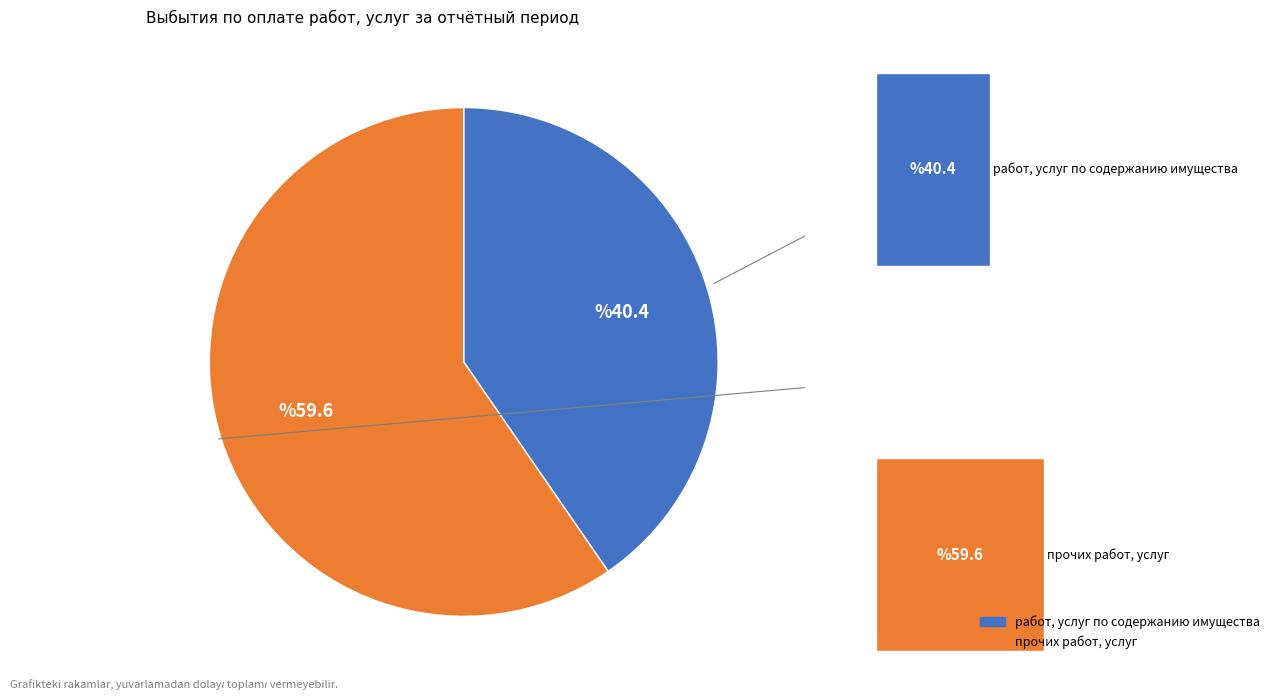

Is there a majority slice in this chart?

Yes